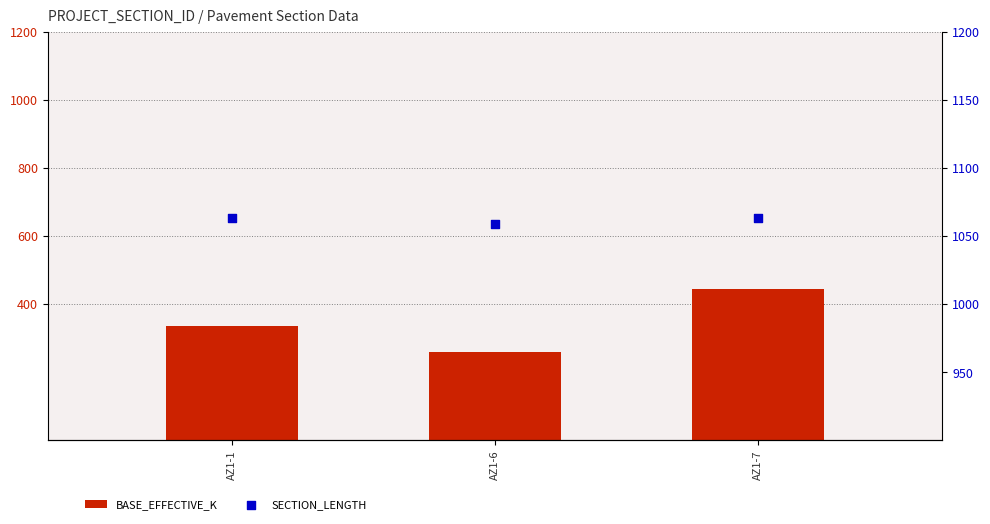

Which series reaches the minimum Y coordinate?

BASE_EFFECTIVE_K